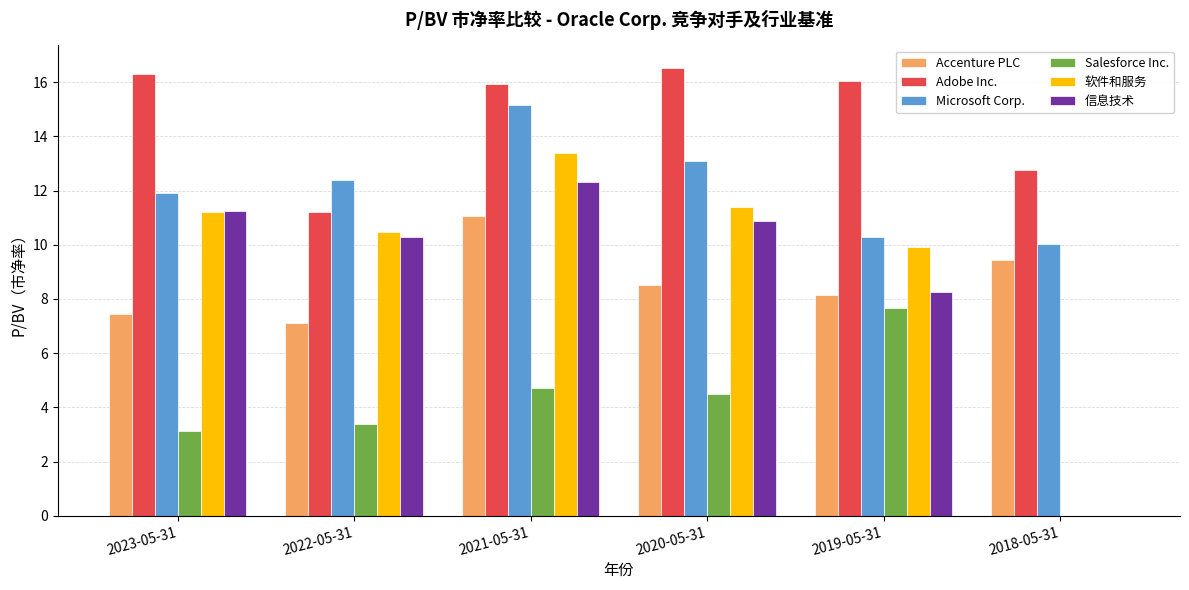

Is the value of Adobe Inc. at 2020-05-31 greater than the value of 软件和服务 at 2021-05-31?

Yes